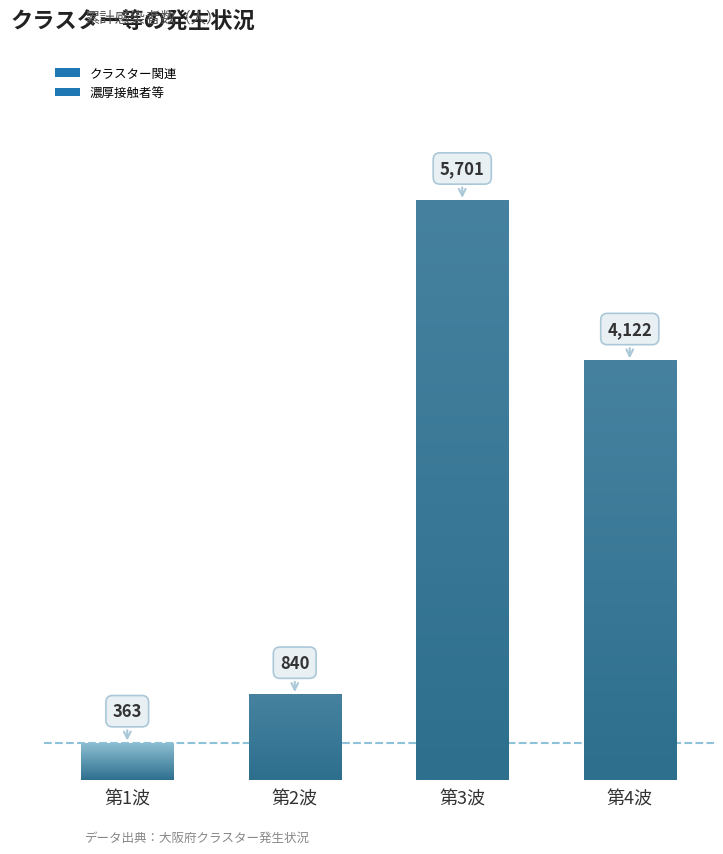

The クラスター関連 series shows 363 at 第1波. True or false?

True